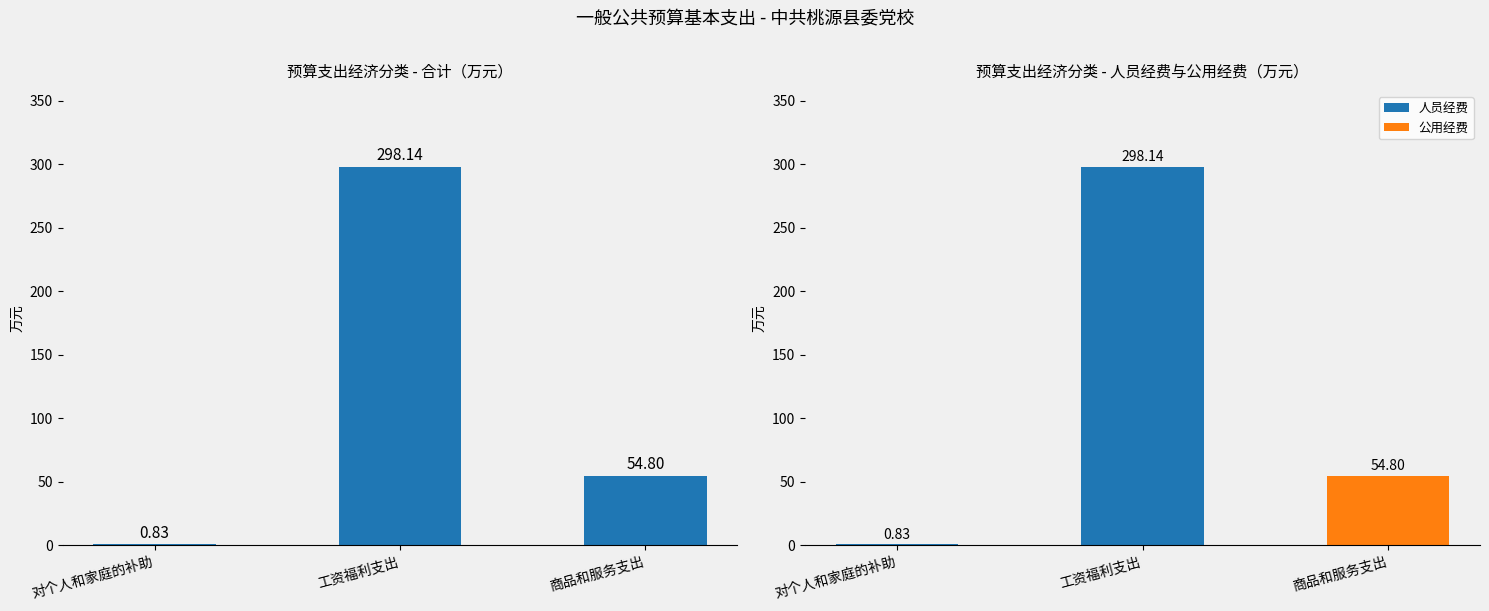

What is the average value of the 合计 series?

117.9